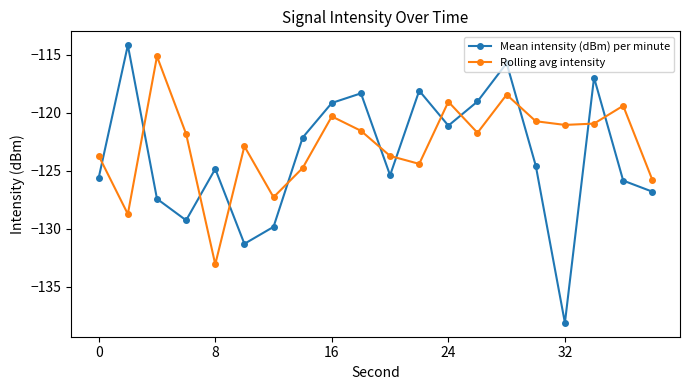

True or false: Rolling avg intensity and Mean intensity (dBm) per minute cross at least once.

True